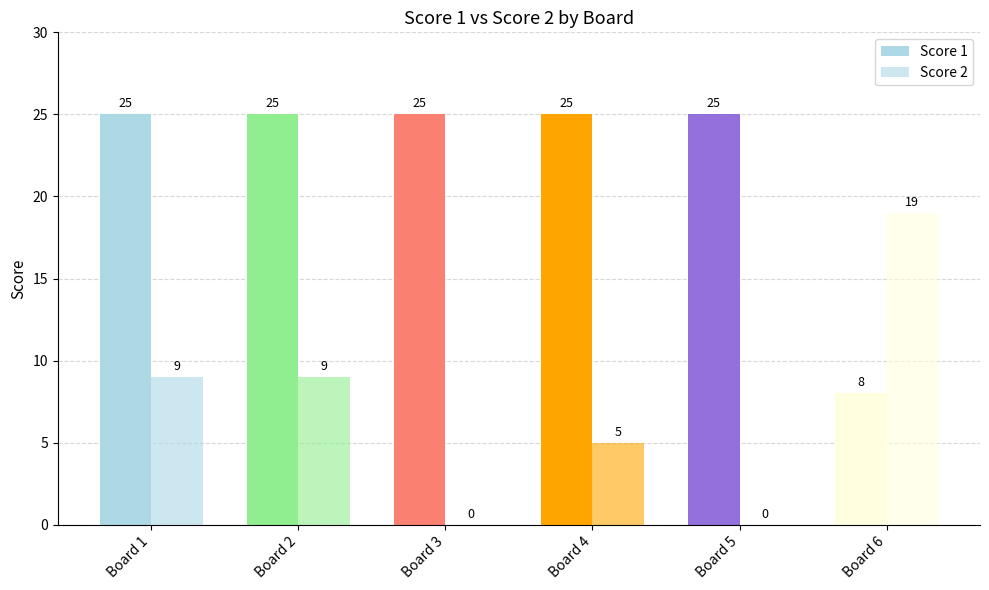

What is the value of the Score 2 bar at the 1st from the left?

9